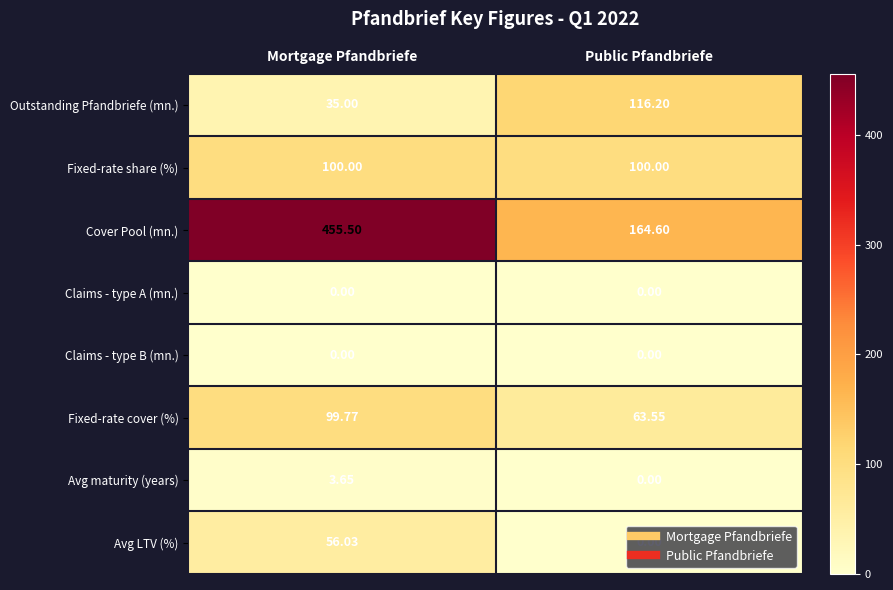

What is the maximum value shown in the chart?

455.5